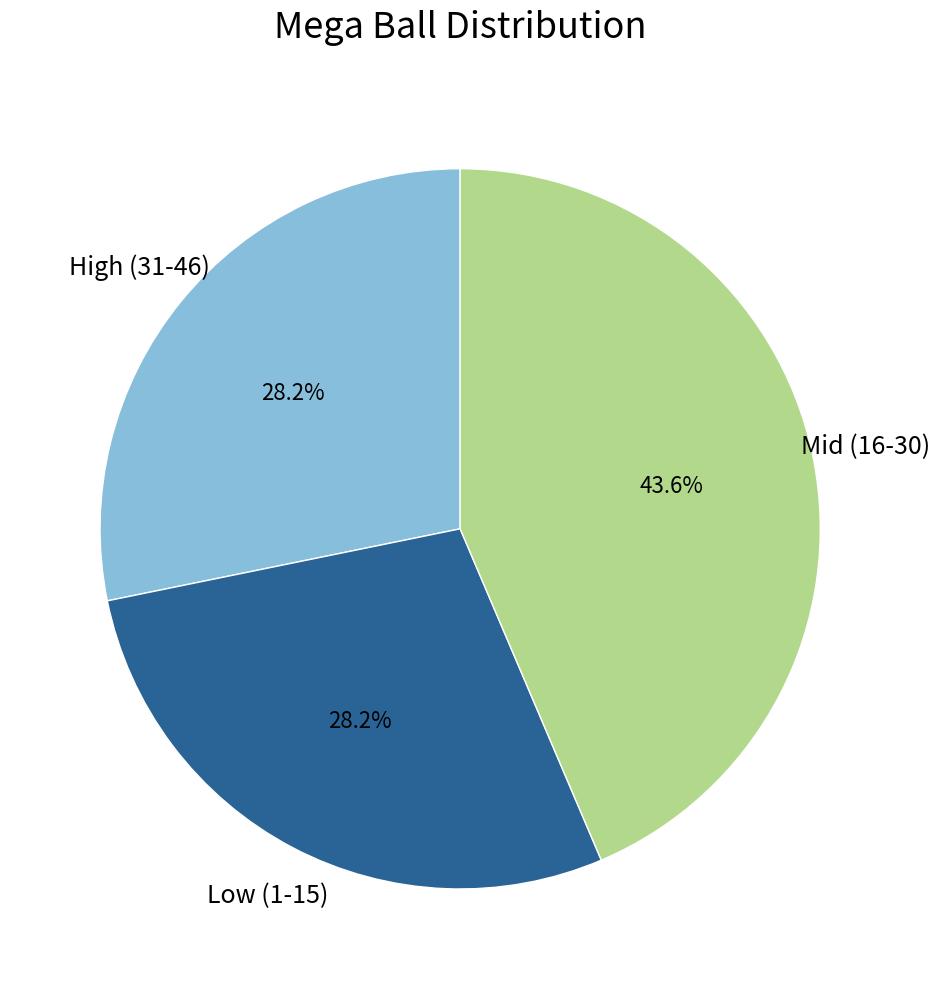

To the nearest percent, what is the difference between the largest and smallest slice percentages?

15%